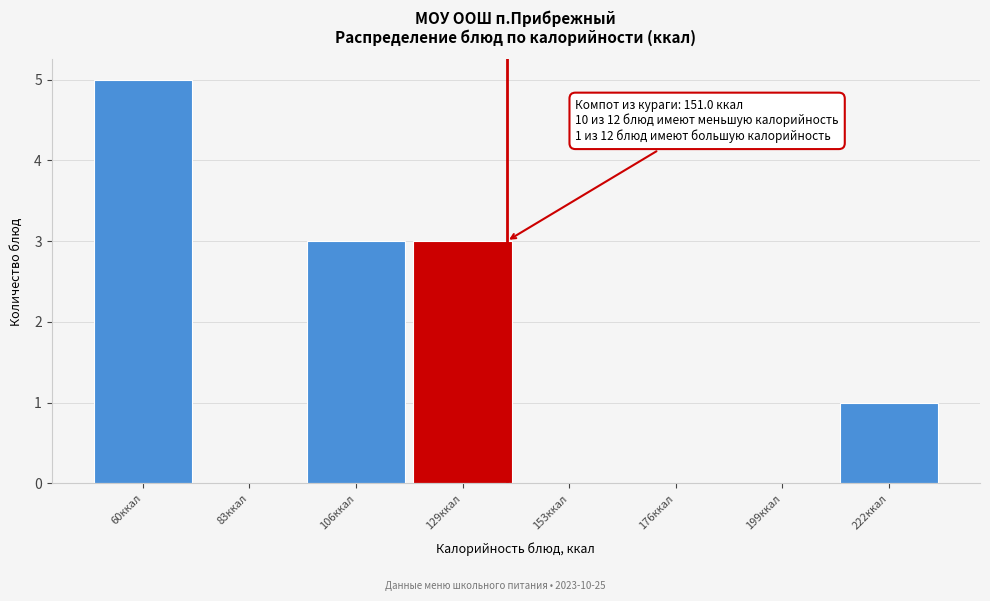

Reading left to right, list all the values displayed in this chart.

60ккал=5	83ккал=0	106ккал=3	129ккал=3	153ккал=0	176ккал=0	199ккал=0	222ккал=1